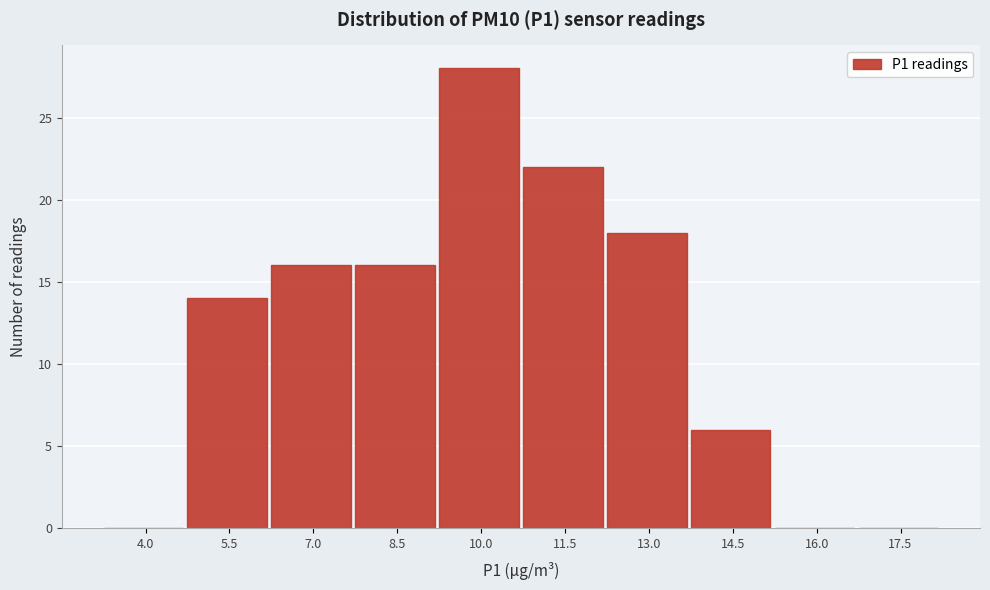

Reading left to right, transcribe all the data shown in this chart.

4.0=0	5.5=14	7.0=16	8.5=16	10.0=28	11.5=22	13.0=18	14.5=6	16.0=0	17.5=0